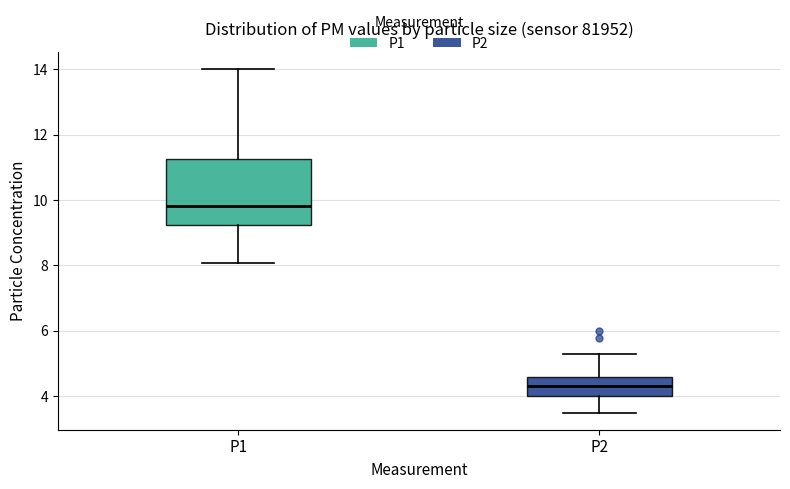

Which box is the tallest, from its lower edge to its upper edge?

P1